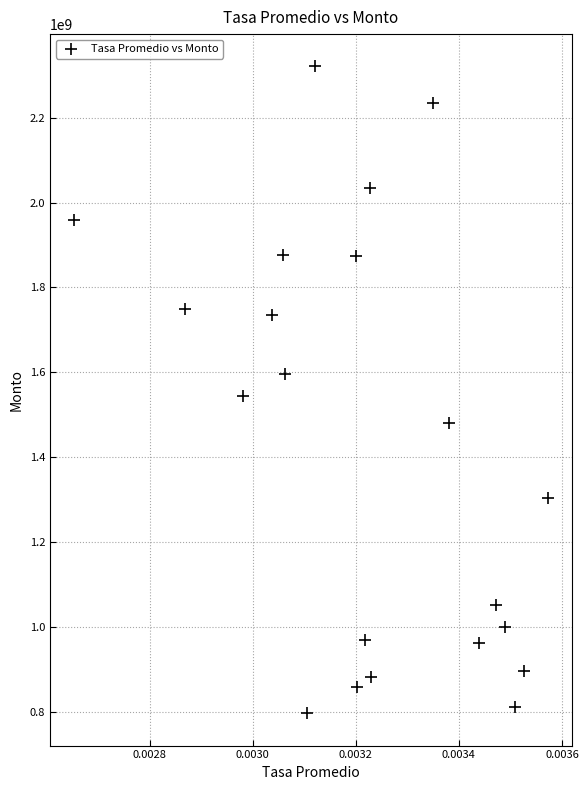

What is the range of Y values (max minus min)?

1524539166.5